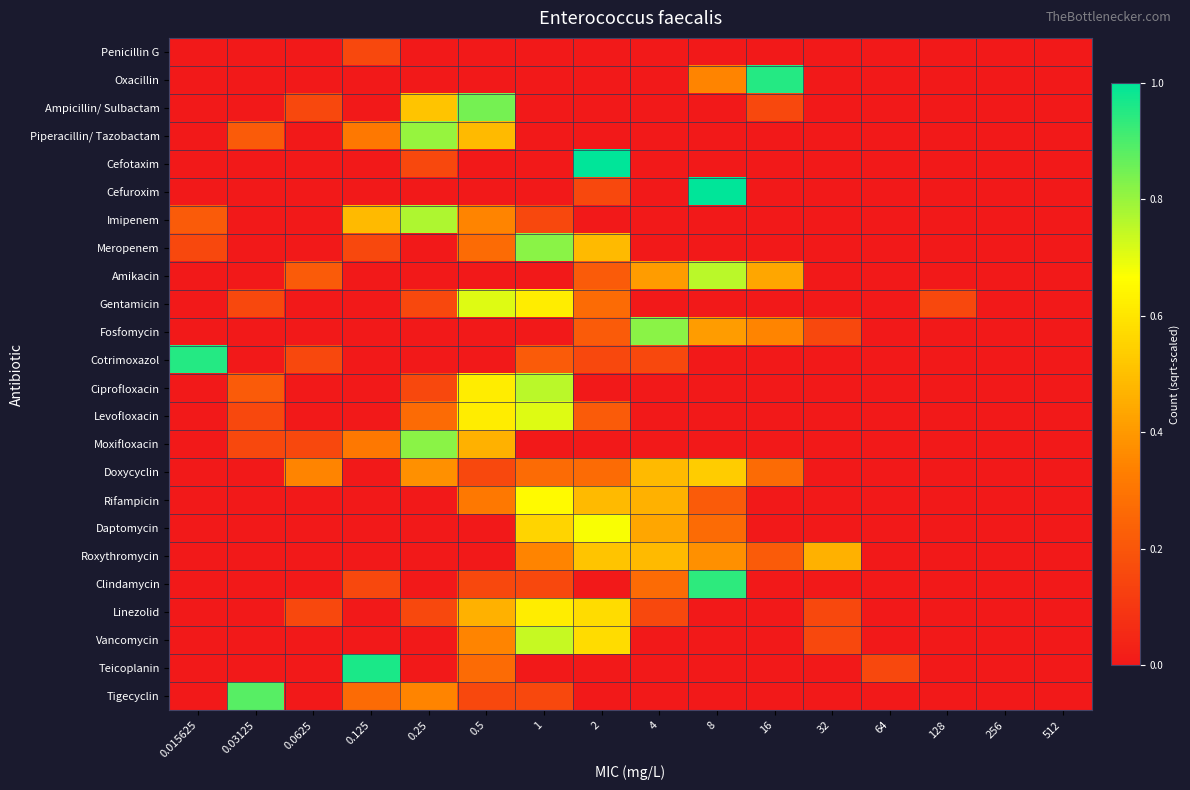

Which series has the largest range (max minus min)?

Cefotaxim